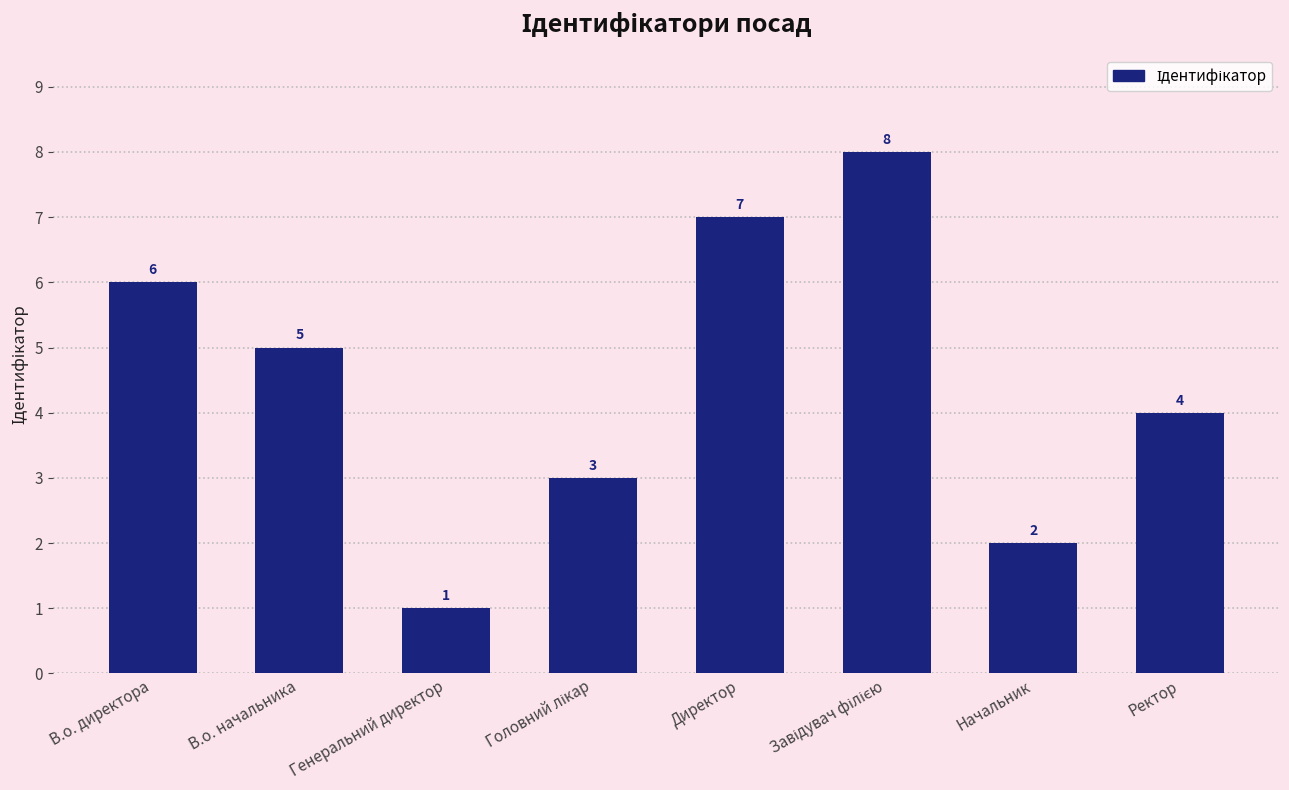

What is the difference between the maximum and minimum values?

7